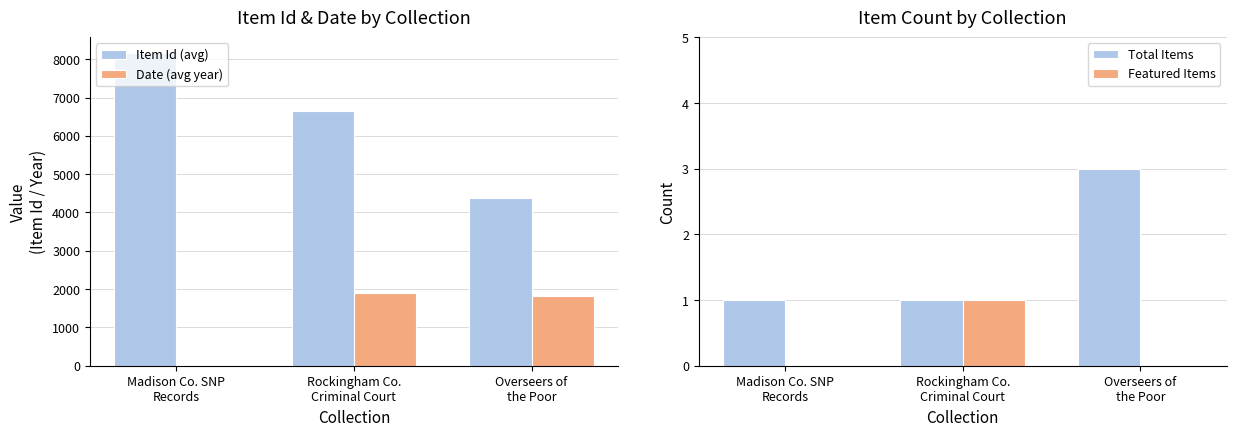

Is the value of Featured Items at Madison Co. SNP
Records greater than the value of Item Id (avg) at Overseers of
the Poor?

No